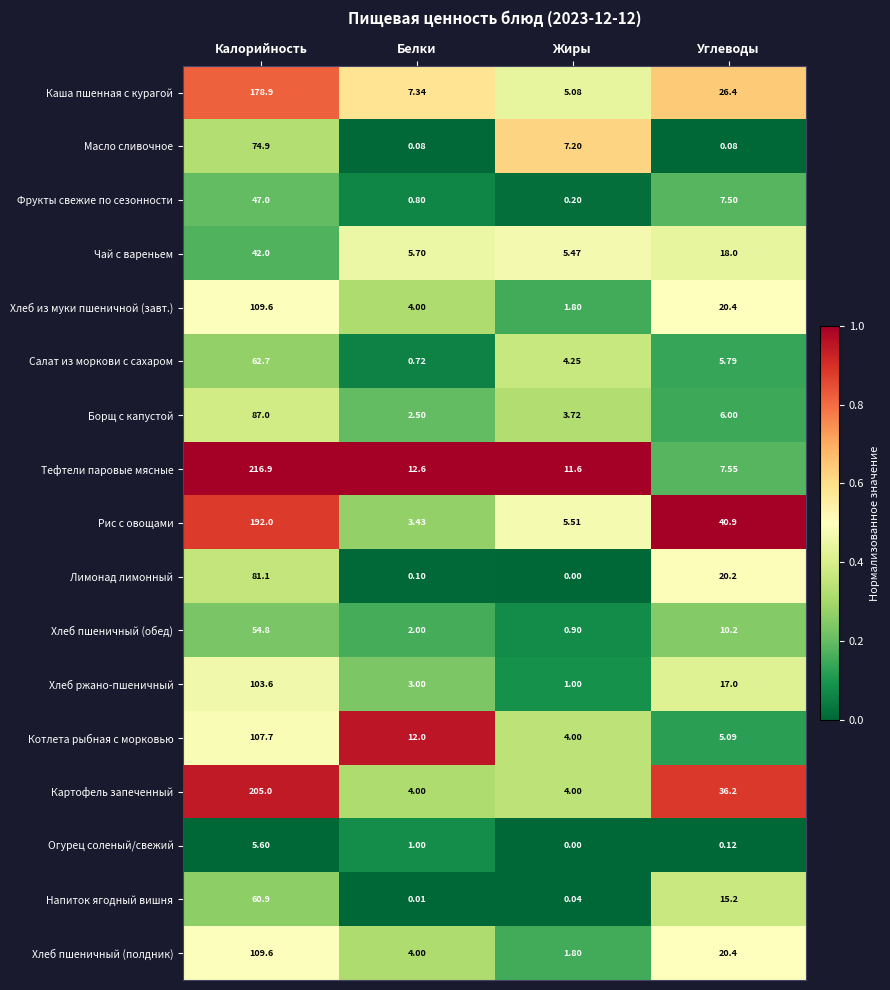

Which category has the highest value in the Фрукты свежие по сезонности series?

Калорийность